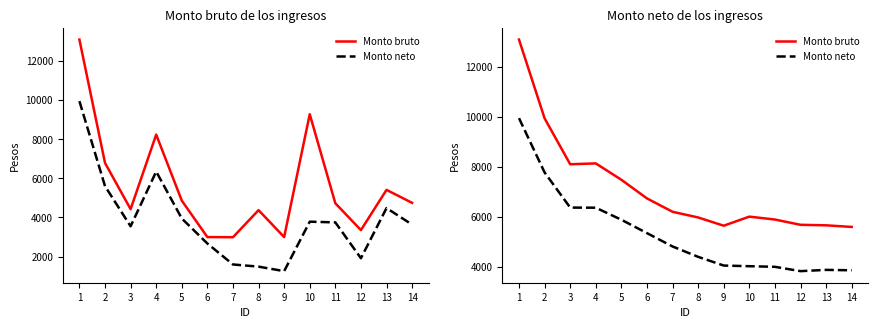

What are all the series names shown in the legend?

Monto bruto, Monto neto